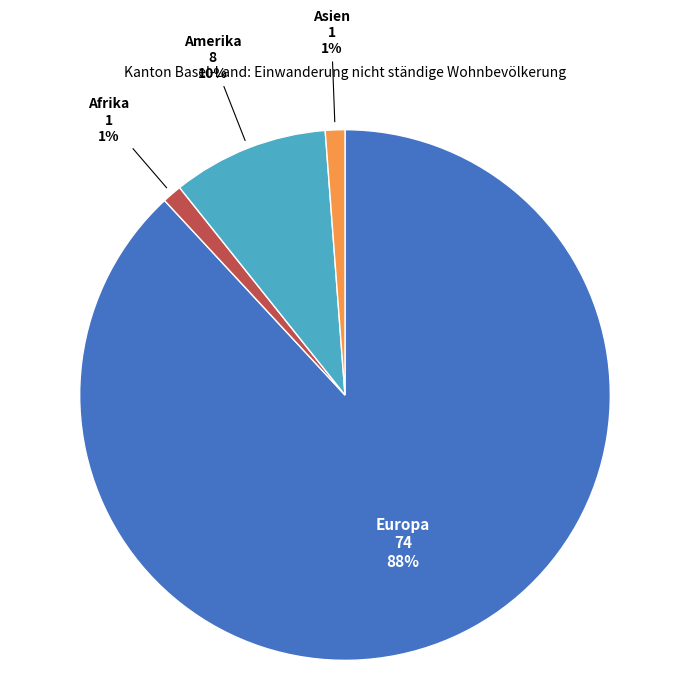

How many slices are in this pie chart?

4